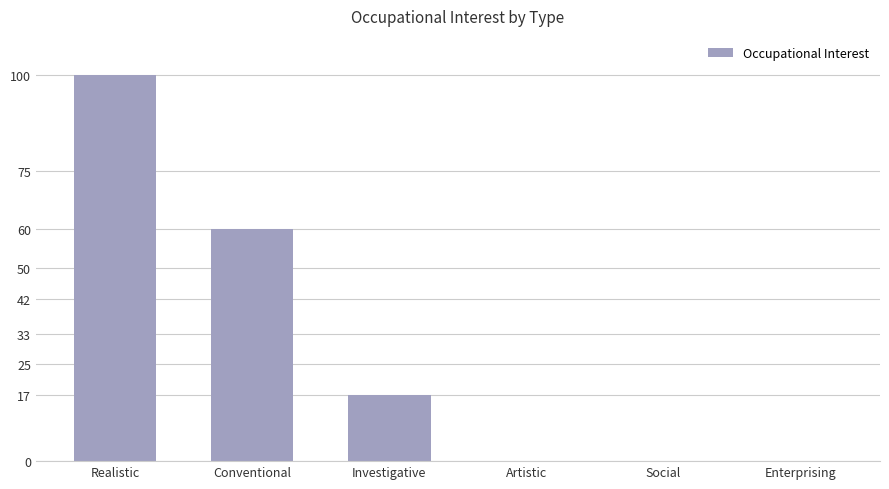

How many series are shown in this chart?

1